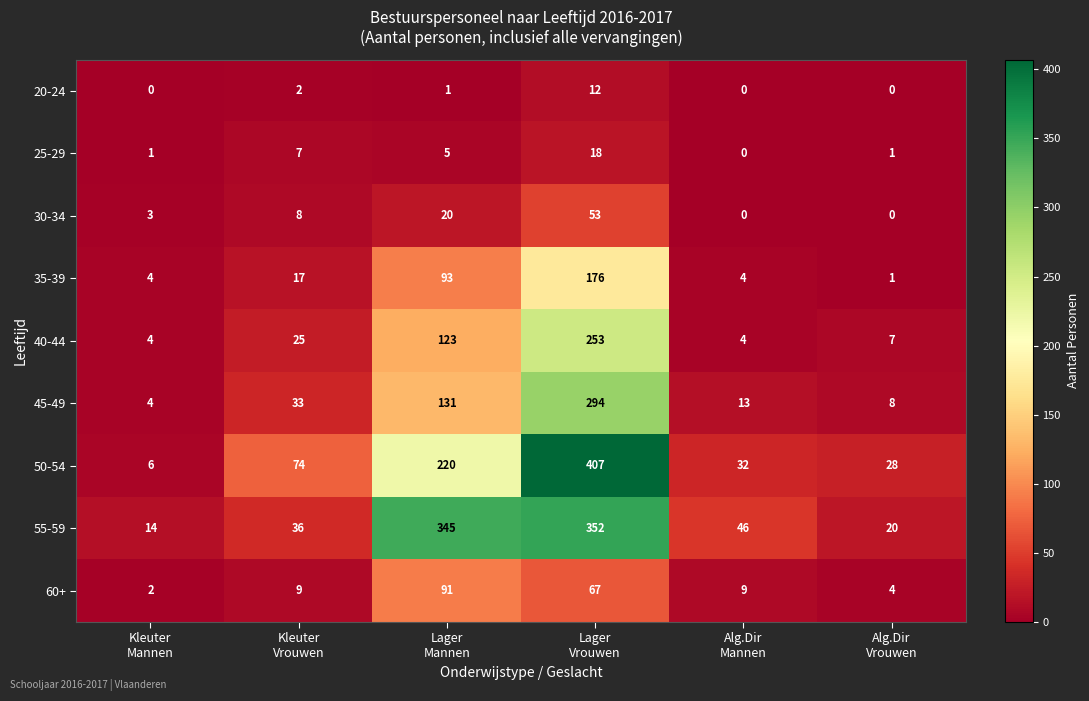

What is the sum of all 45-49 values?

483